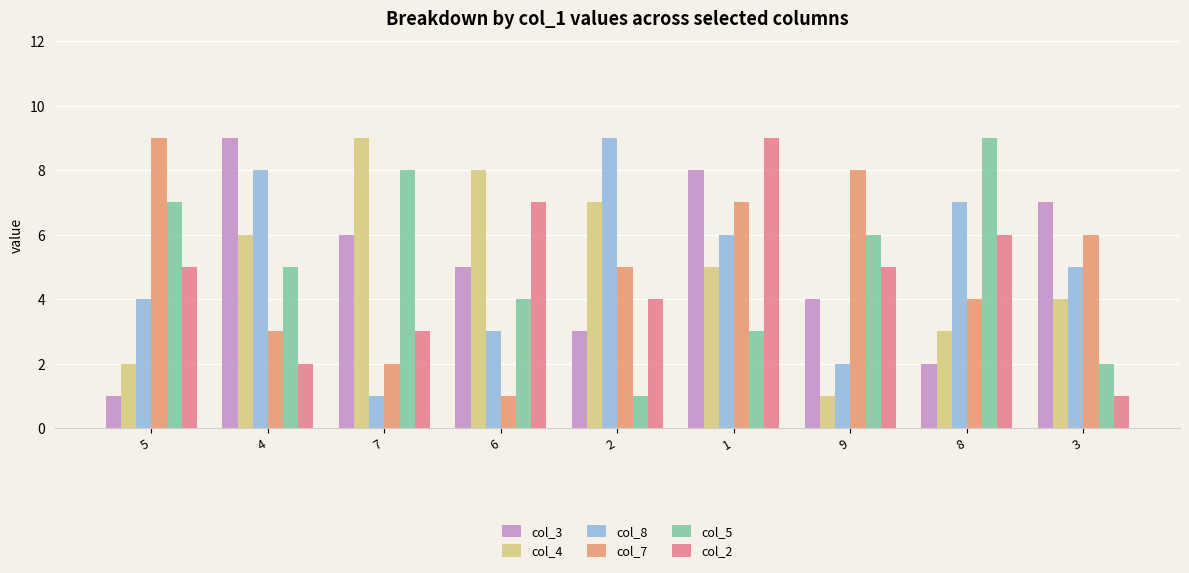

Is it true that col_3 equals 5 at 4?

False